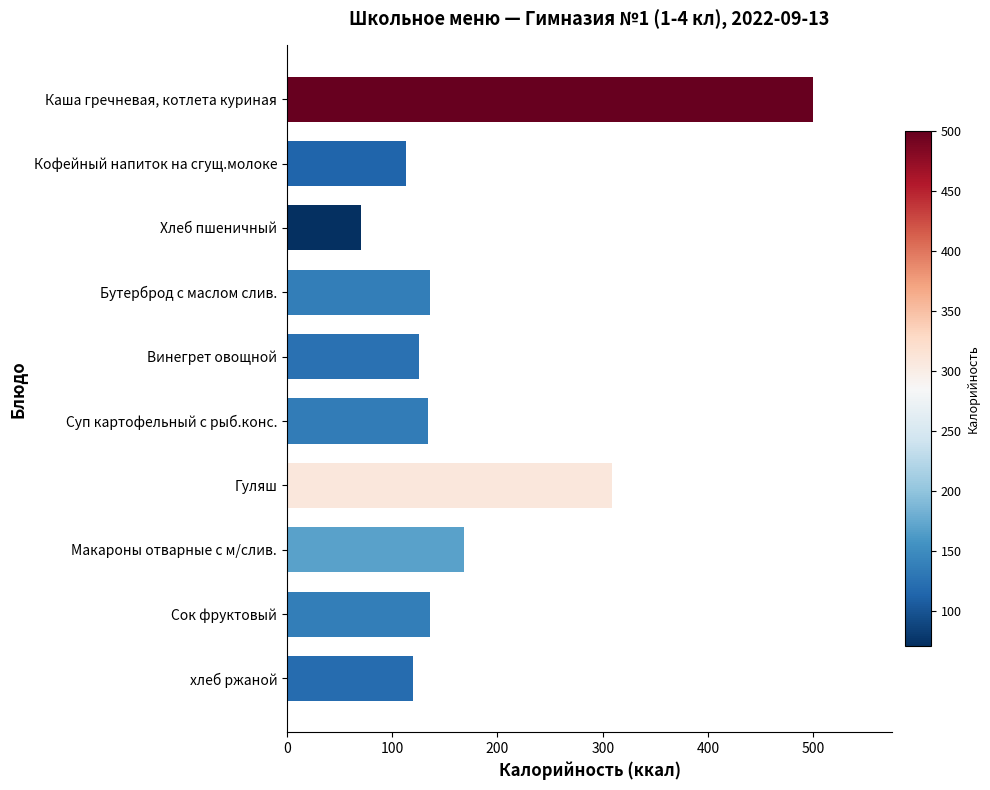

The value at Суп картофельный с рыб.конс. is 134.0. True or false?

True